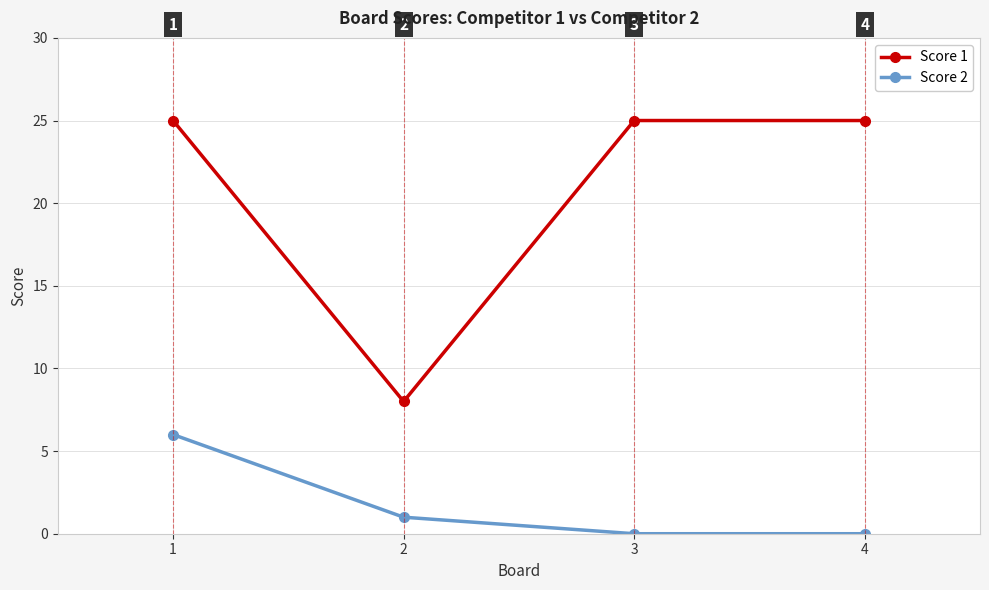

What is the average value of the Score 2 series?

2